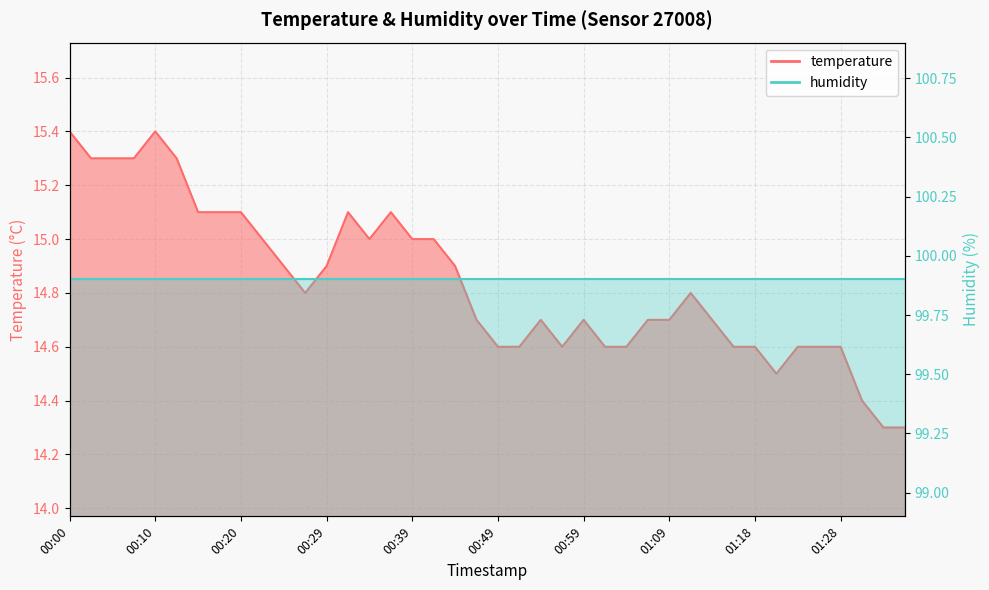

Reading left to right, what are all the values shown in this chart?

15.4	15.3	15.3	15.3	15.4	15.3	15.1	15.1	15.1	15.0	14.9	14.8	14.9	15.1	15.0	15.1	15.0	15.0	14.9	14.7	14.6	14.6	14.7	14.6	14.7	14.6	14.6	14.7	14.7	14.8	14.7	14.6	14.6	14.5	14.6	14.6	14.6	14.4	14.3	14.3